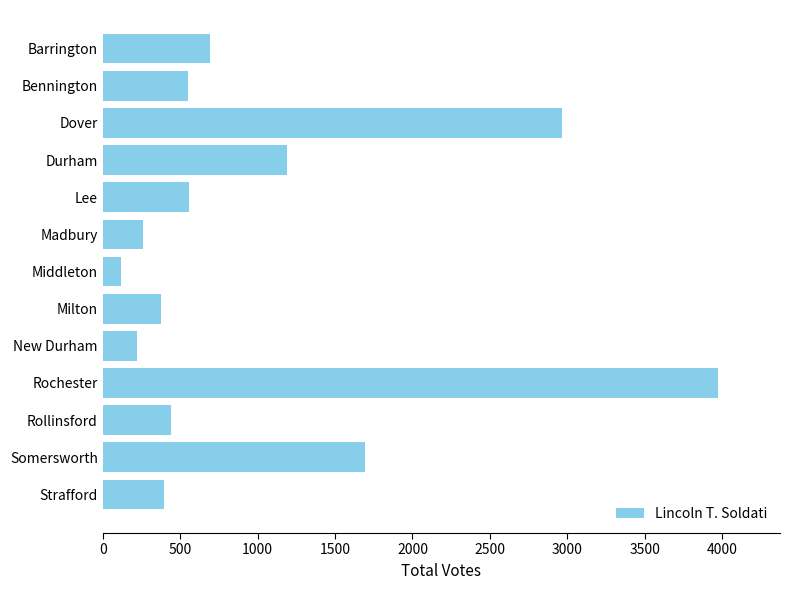

Which category has the highest value across all series?

Rochester